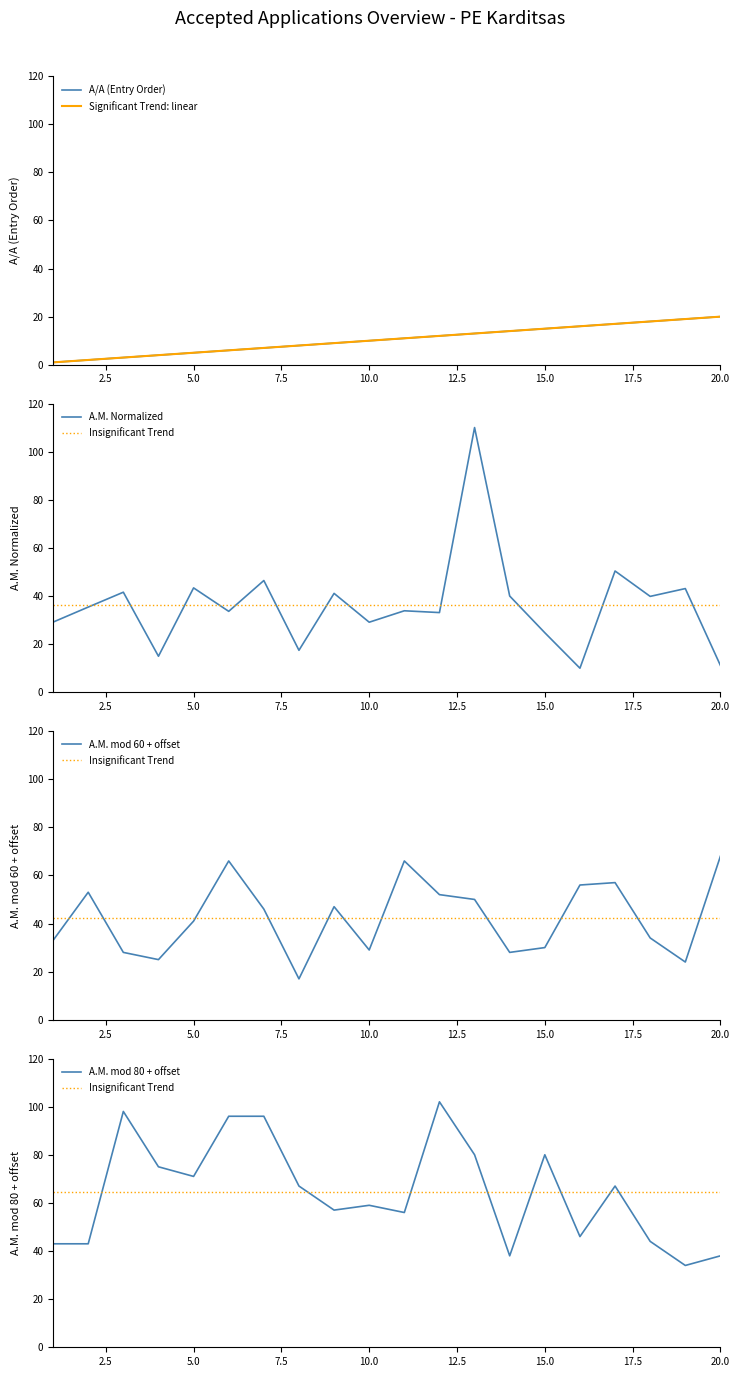

The value at 6354 is 6. True or false?

False